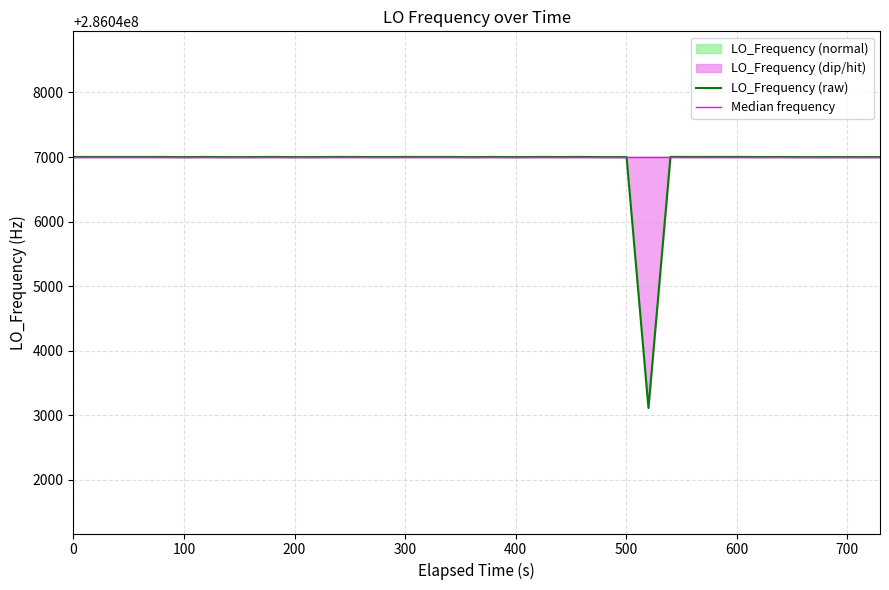

What is the average value?

286046902.8